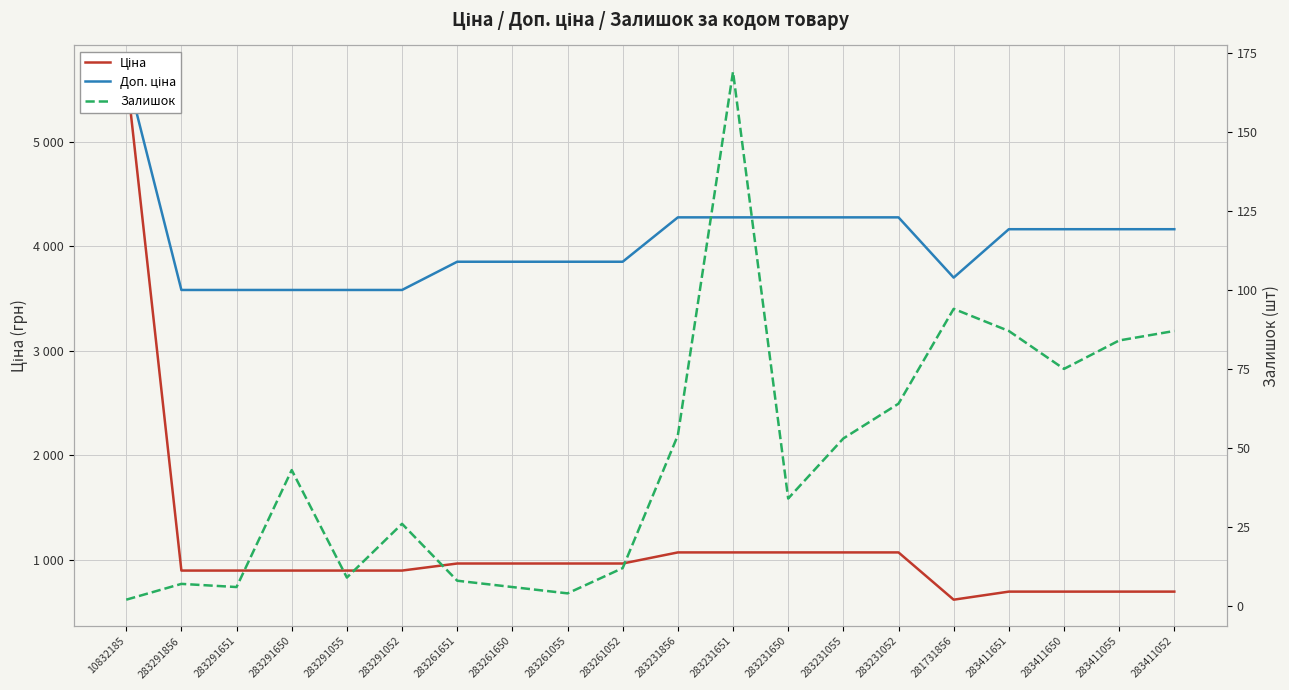

Reading left to right, transcribe all the data shown in this chart.

Ціна: 5673.8	895.9	895.9	895.9	895.9	895.9	963.5	963.5	963.5	963.5	1069.8	1069.8	1069.8	1069.8	1069.8	617.0	694.3	694.3	694.3	694.3
Доп. ціна: 5673.8	3583.6	3583.6	3583.6	3583.6	3583.6	3854.0	3854.0	3854.0	3854.0	4279.1	4279.1	4279.1	4279.1	4279.1	3701.9	4165.6	4165.6	4165.6	4165.6
Залишок: 2.0	7.0	6.0	43.0	9.0	26.0	8.0	6.0	4.0	12.0	54.0	169.0	34.0	53.0	64.0	94.0	87.0	75.0	84.0	87.0